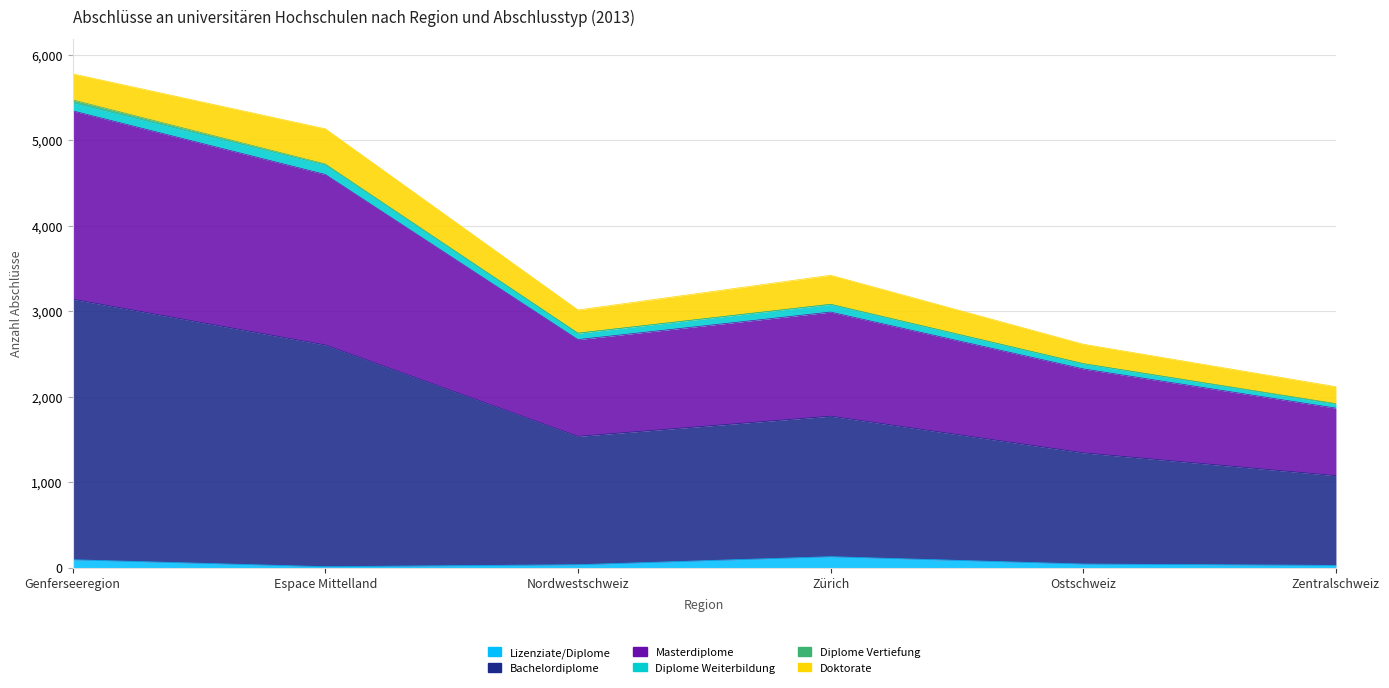

What is the sum of the Lizenziate/Diplome values at Ostschweiz and Zürich?

174